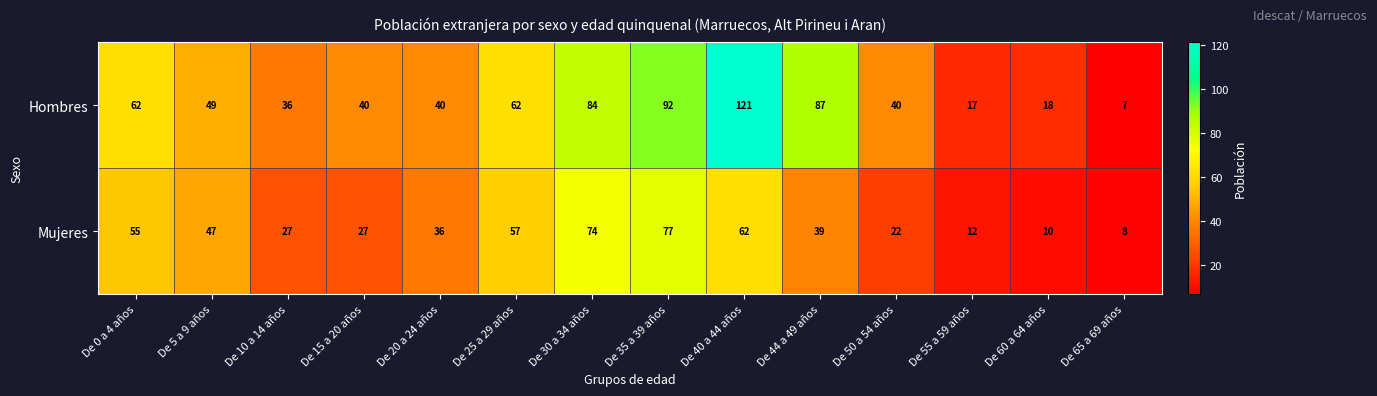

List the series in order of their peak value, lowest first.

Mujeres, Hombres